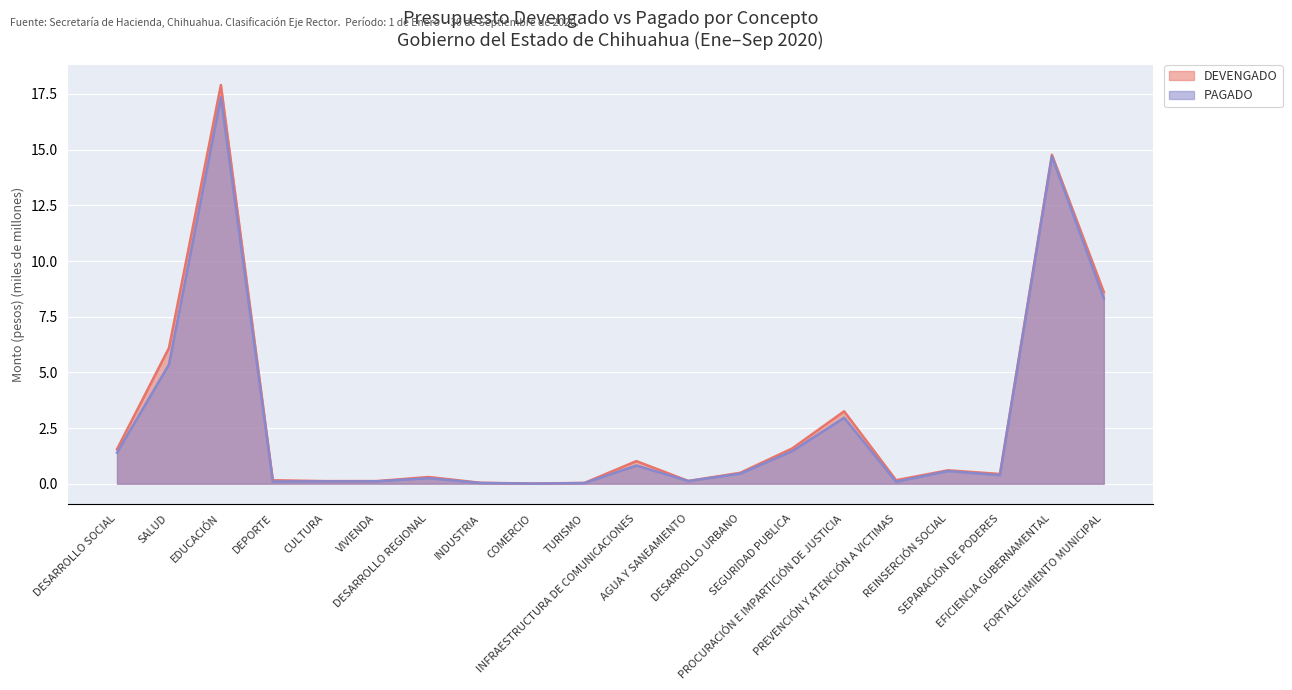

Reading left to right, transcribe all the data shown in this chart.

DEVENGADO: DESARROLLO SOCIAL=1.5	SALUD=6.1	EDUCACIÓN=17.9	DEPORTE=0.2	CULTURA=0.1	VIVIENDA=0.1	DESARROLLO REGIONAL=0.3	INDUSTRIA=0.0	COMERCIO=0.0	TURISMO=0.0	INFRAESTRUCTURA DE COMUNICACIONES=1.0	AGUA Y SANEAMIENTO=0.1	DESARROLLO URBANO=0.5	SEGURIDAD PUBLICA=1.6	PROCURACIÓN E IMPARTICIÓN DE JUSTICIA=3.3	PREVENCIÓN Y ATENCIÓN A VICTIMAS=0.2	REINSERCIÓN SOCIAL=0.6	SEPARACIÓN DE PODERES=0.4	EFICIENCIA GUBERNAMENTAL=14.8	FORTALECIMIENTO MUNICIPAL=8.6
PAGADO: DESARROLLO SOCIAL=1.4	SALUD=5.4	EDUCACIÓN=17.4	DEPORTE=0.1	CULTURA=0.1	VIVIENDA=0.1	DESARROLLO REGIONAL=0.2	INDUSTRIA=0.0	COMERCIO=0.0	TURISMO=0.0	INFRAESTRUCTURA DE COMUNICACIONES=0.8	AGUA Y SANEAMIENTO=0.1	DESARROLLO URBANO=0.4	SEGURIDAD PUBLICA=1.5	PROCURACIÓN E IMPARTICIÓN DE JUSTICIA=3.0	PREVENCIÓN Y ATENCIÓN A VICTIMAS=0.1	REINSERCIÓN SOCIAL=0.6	SEPARACIÓN DE PODERES=0.4	EFICIENCIA GUBERNAMENTAL=14.7	FORTALECIMIENTO MUNICIPAL=8.3